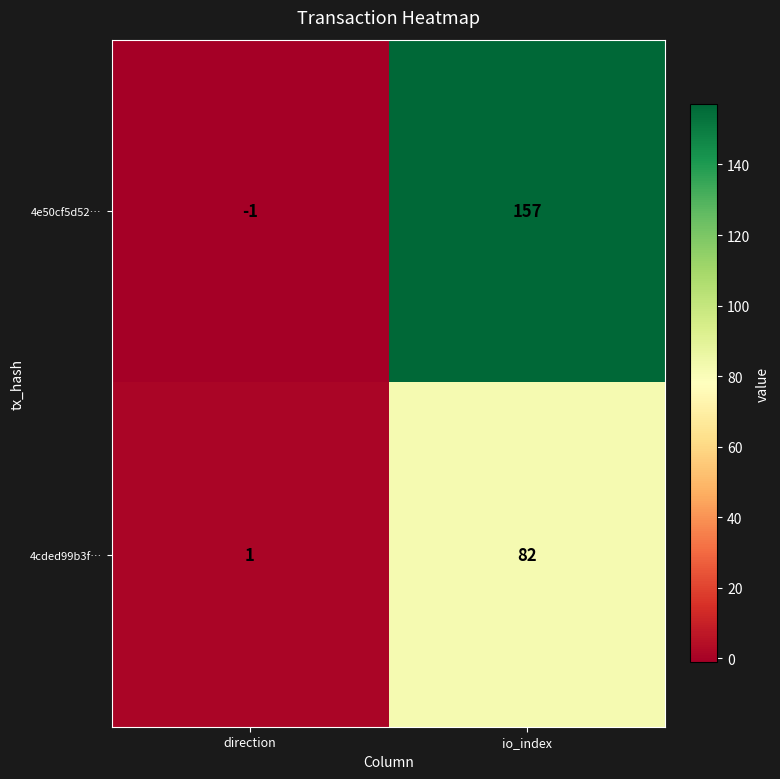

The value of 4cded99b3f… at io_index is 127. True or false?

False